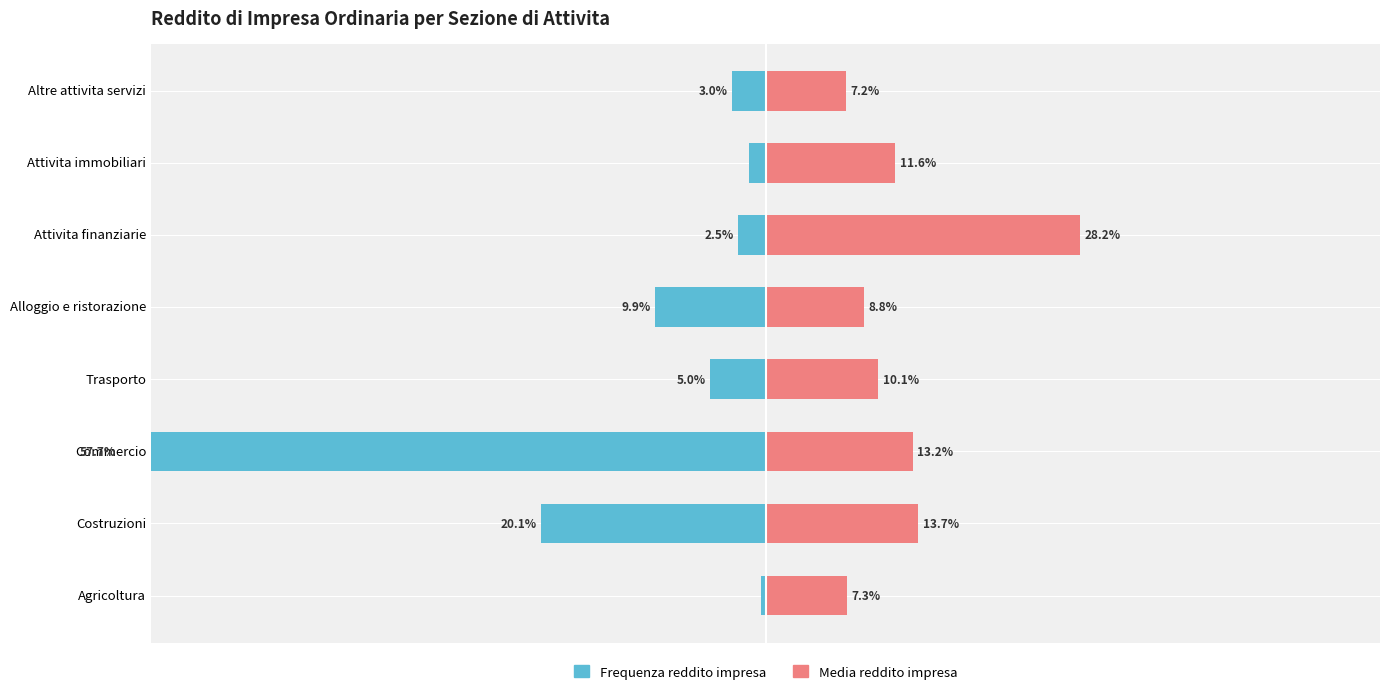

What is the sum of all Frequenza reddito impresa values?

100.0